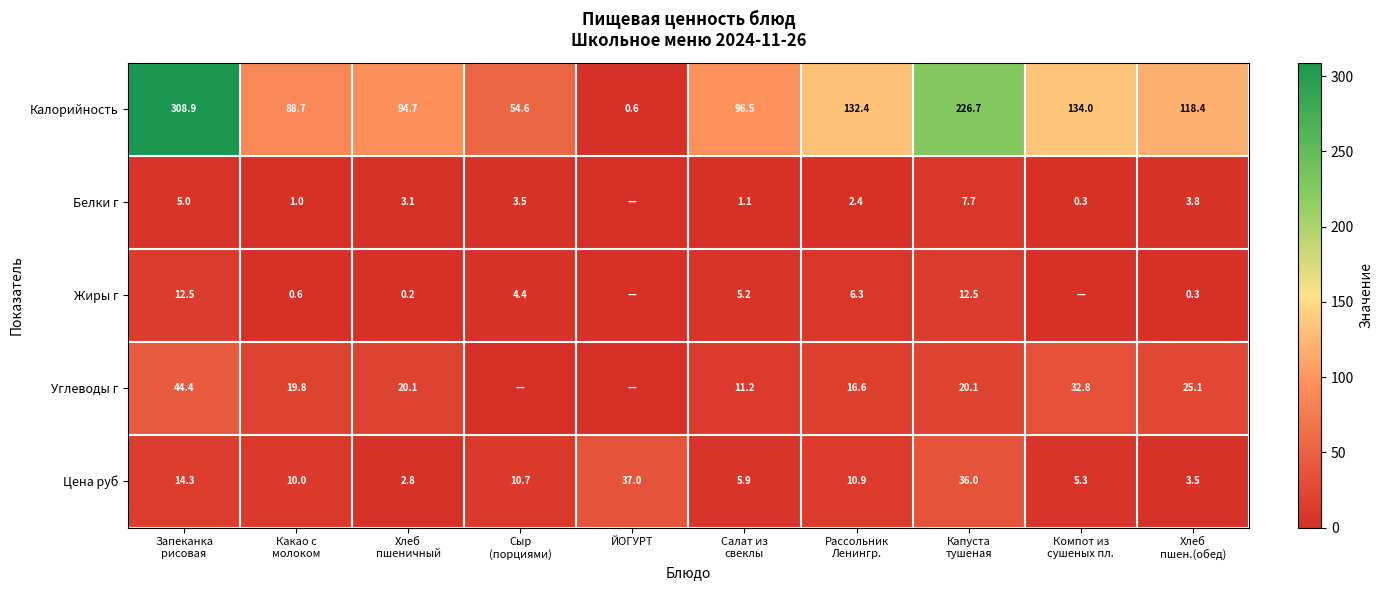

True or false: Цена руб has a value of 10.6 at ЙОГУРТ.

False